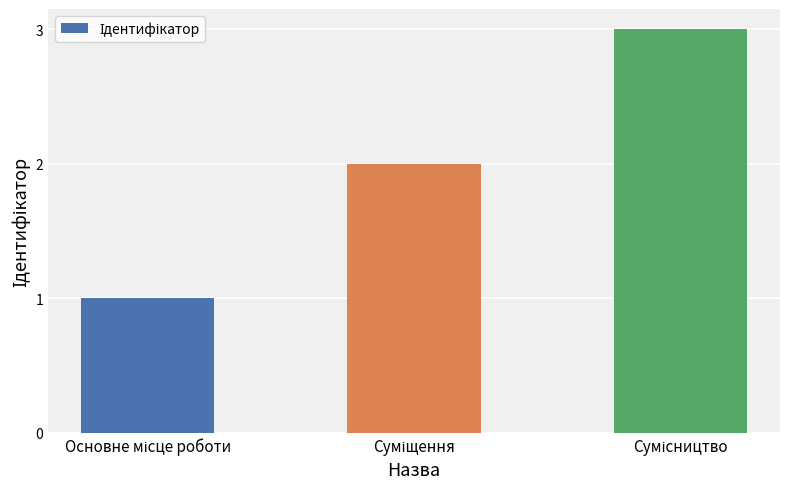

What is the sum of all values?

6